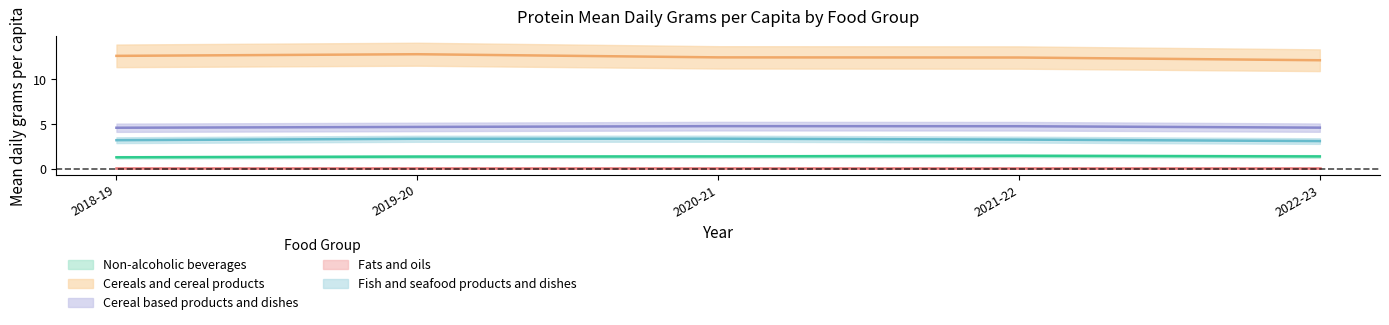

What value does the Cereal based products and dishes series have at 20?

4.6